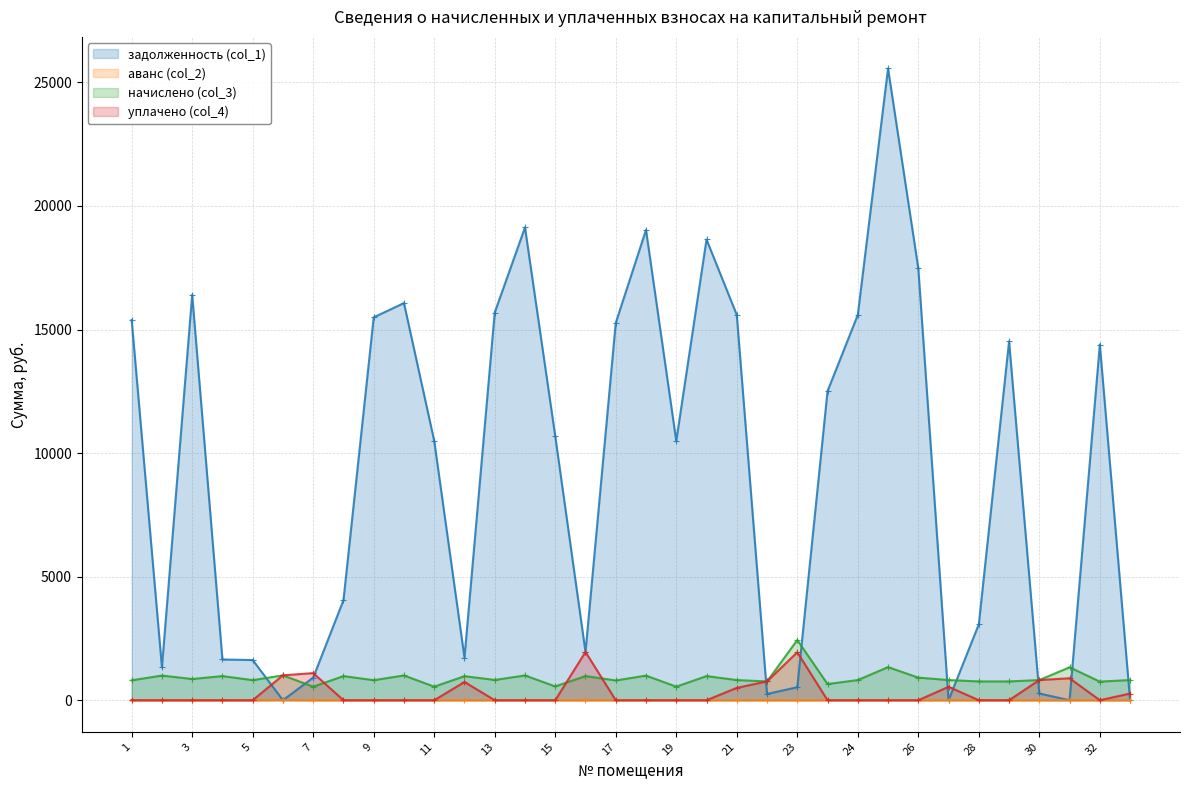

True or false: аванс (col_2) has more than 1 interior local peaks.

True